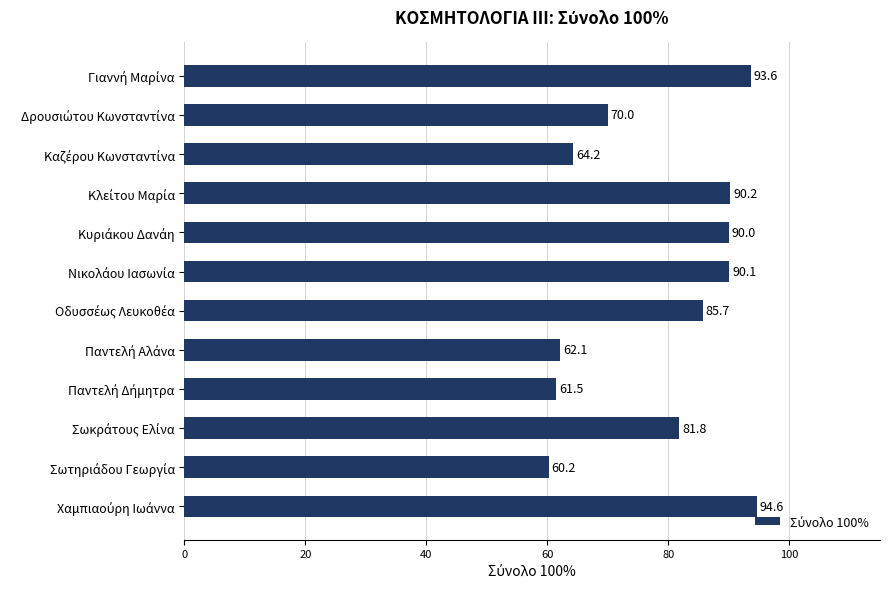

What is the difference between the maximum and minimum values?

34.4